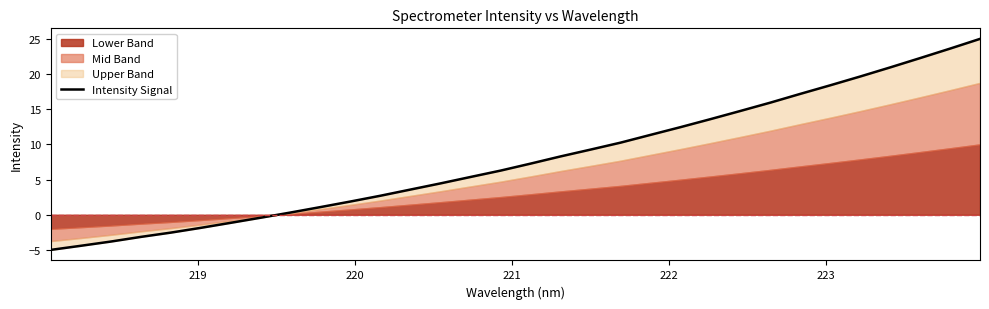

How many values are below 7?

16